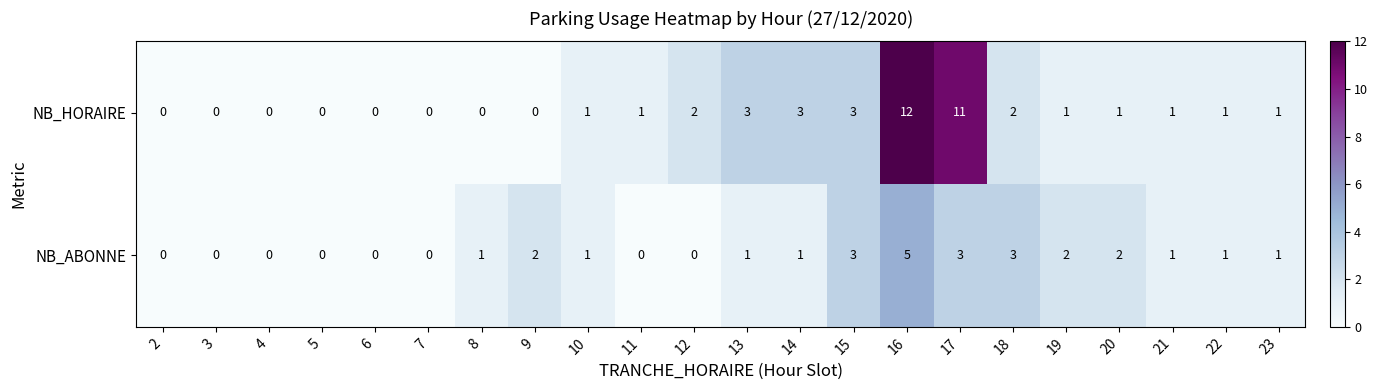

How many data points does each series have?

22